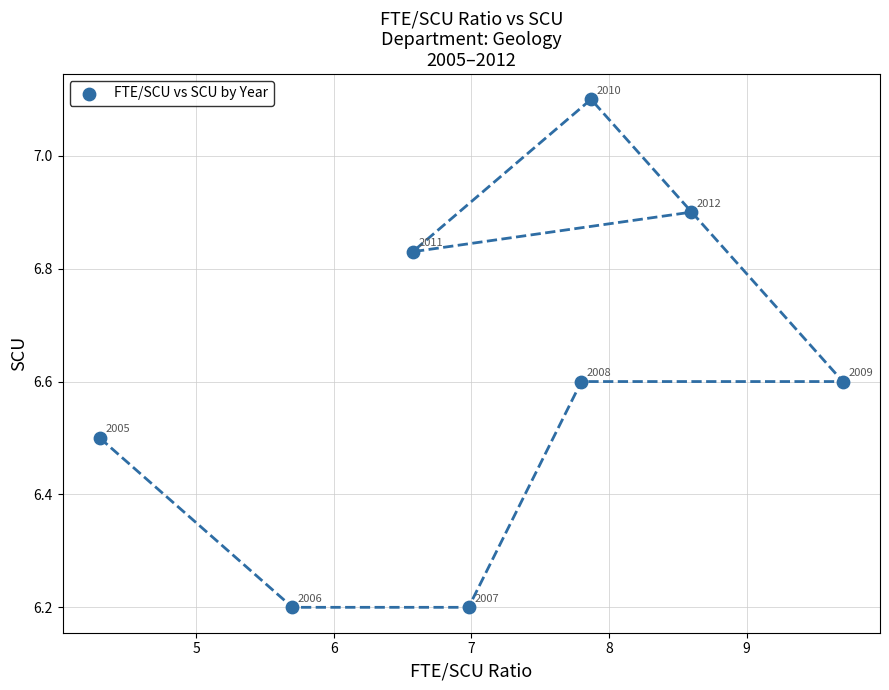

What Y value in the scatter plot is closest to 6?

6.2